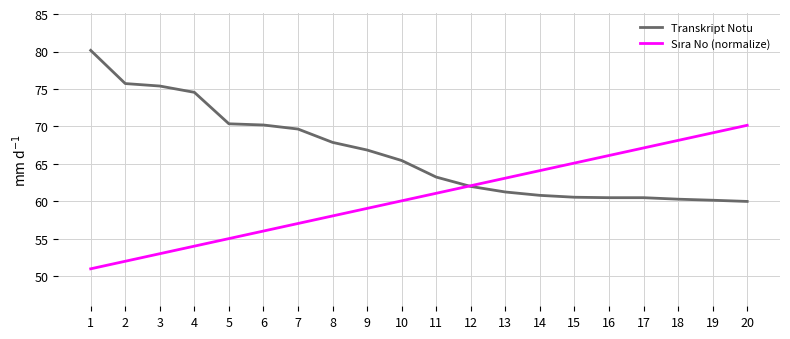

What is the total value across all series at 6?

126.2